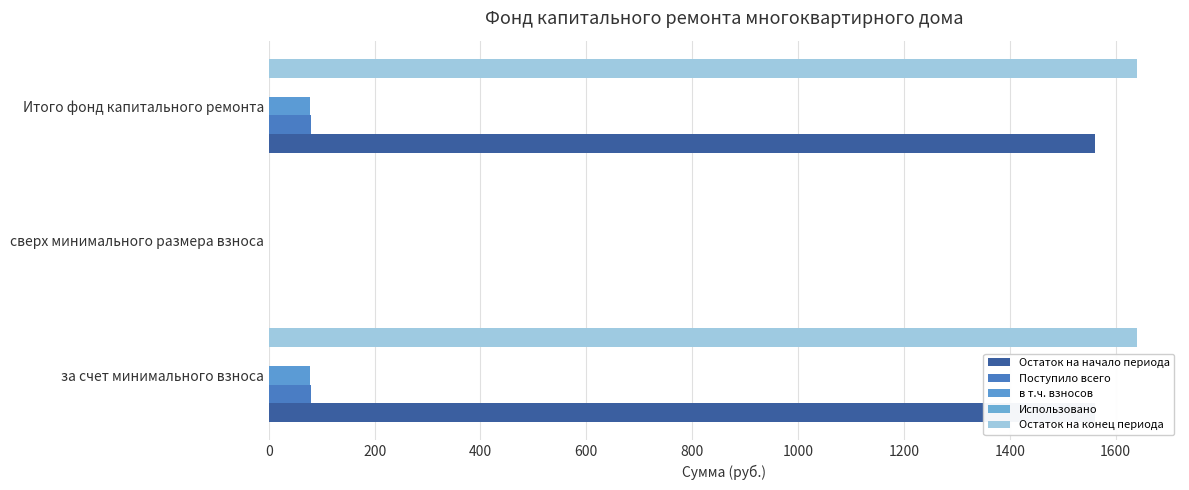

How many values in the Остаток на конец периода series are below 1639?

1